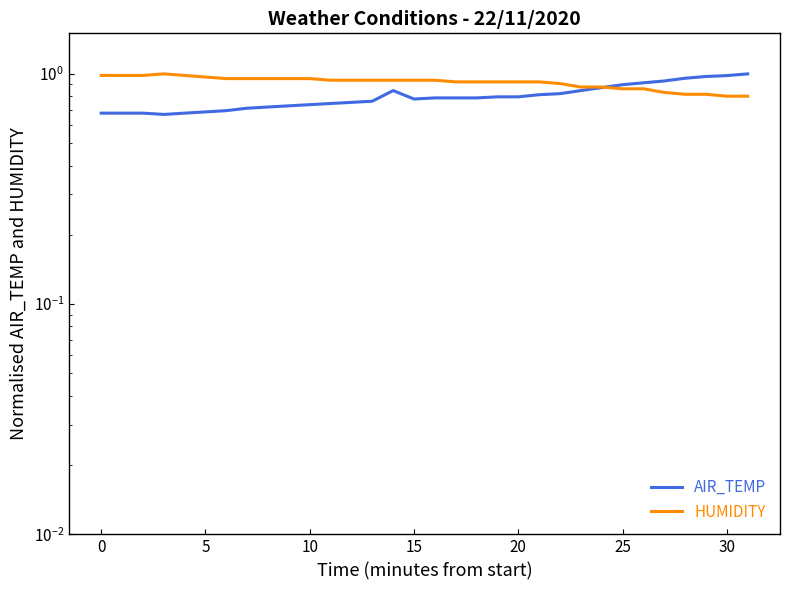

What value does the AIR_TEMP series have at 10?

0.7